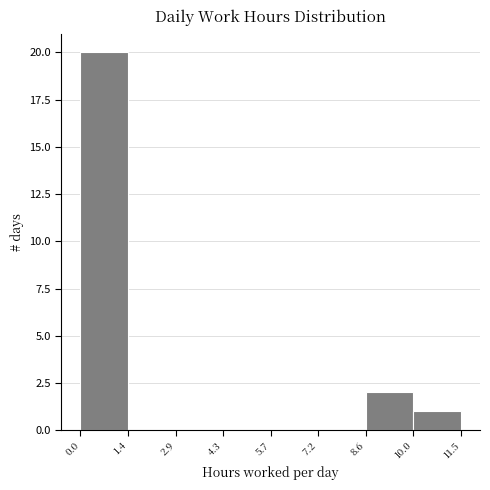

Reading left to right, list every bar in this chart as the range it spans on the x-axis followed by its height. The values are not printed on the chart, so give them approximately, as read against the axis.

0.0 to 1.4: 20
1.4 to 2.9: 0
2.9 to 4.3: 0
4.3 to 5.7: 0
5.7 to 7.2: 0
7.2 to 8.6: 0
8.6 to 10.0: 2
10.0 to 11.5: 1